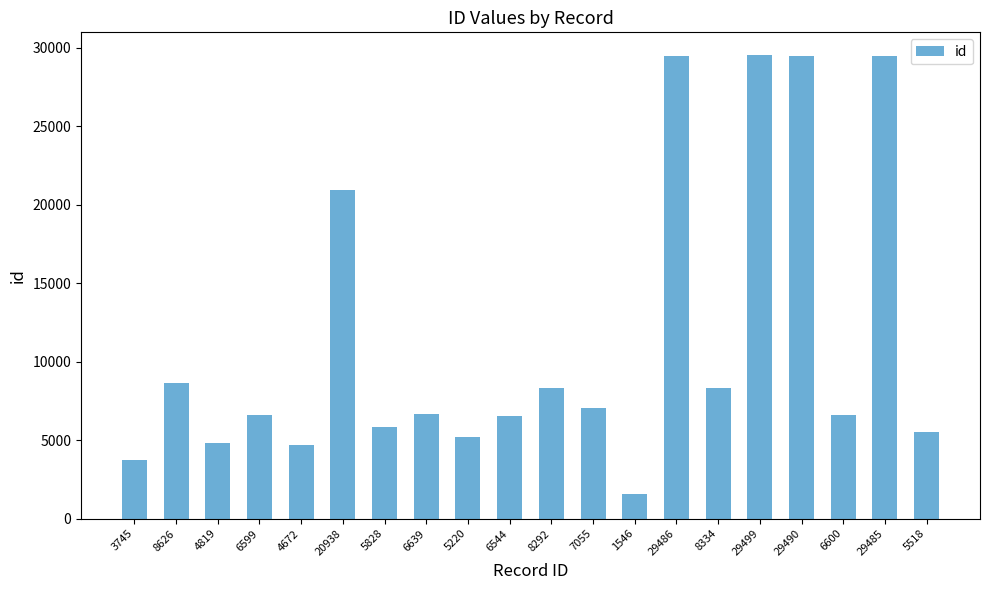

At which category does the chart reach its minimum across all series?

1546